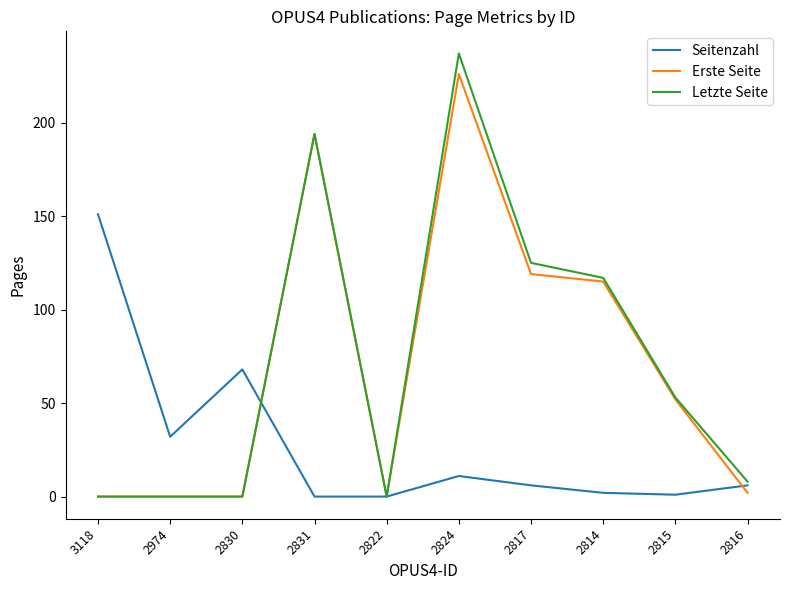

What are all the series names shown in the legend?

Seitenzahl, Erste Seite, Letzte Seite